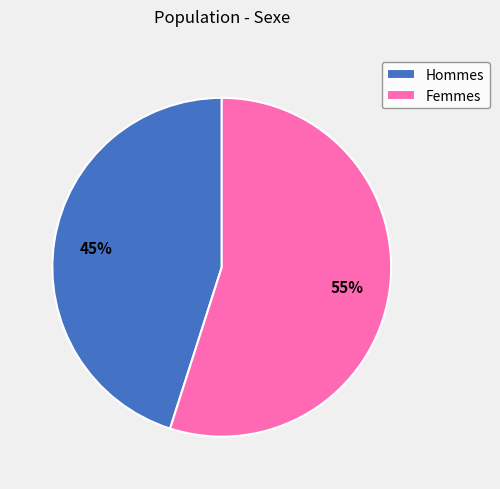

Does any single category account for the majority?

Yes